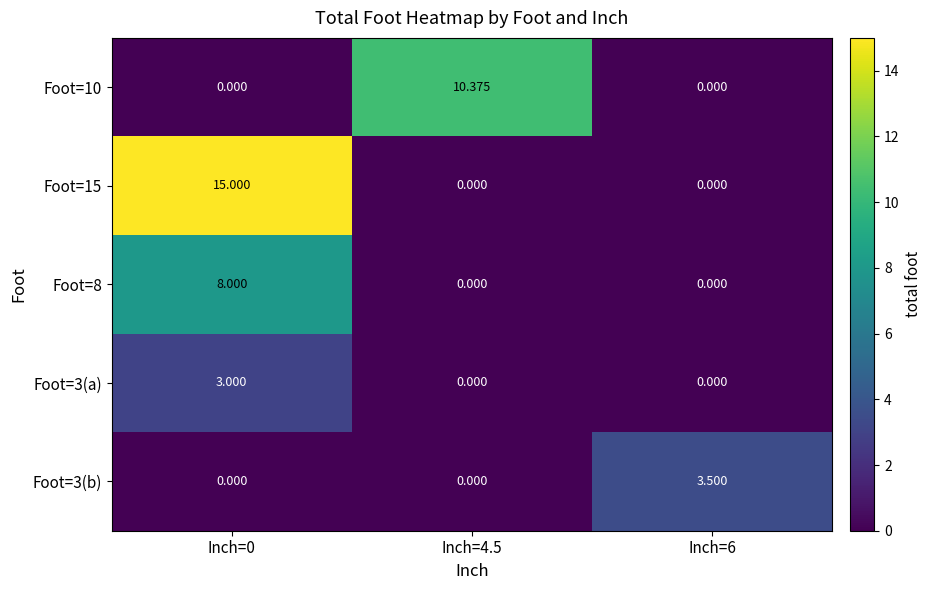

Is the value of Foot=3(b) at Inch=4.5 greater than the value of Foot=10 at Inch=4.5?

No